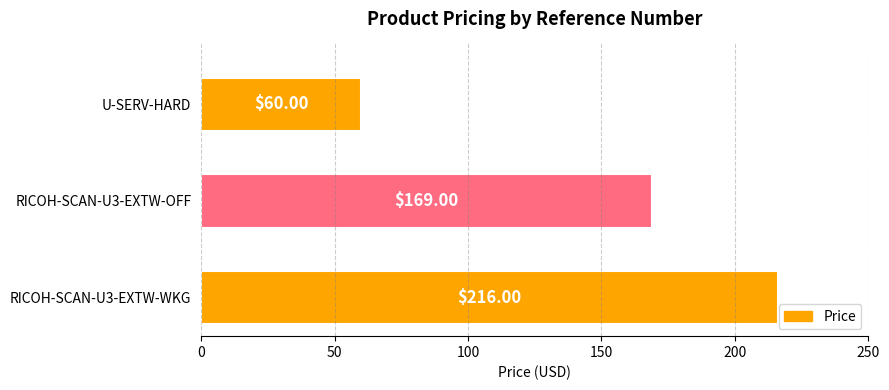

What is the change in value from RICOH-SCAN-U3-EXTW-WKG to U-SERV-HARD?

-156.0